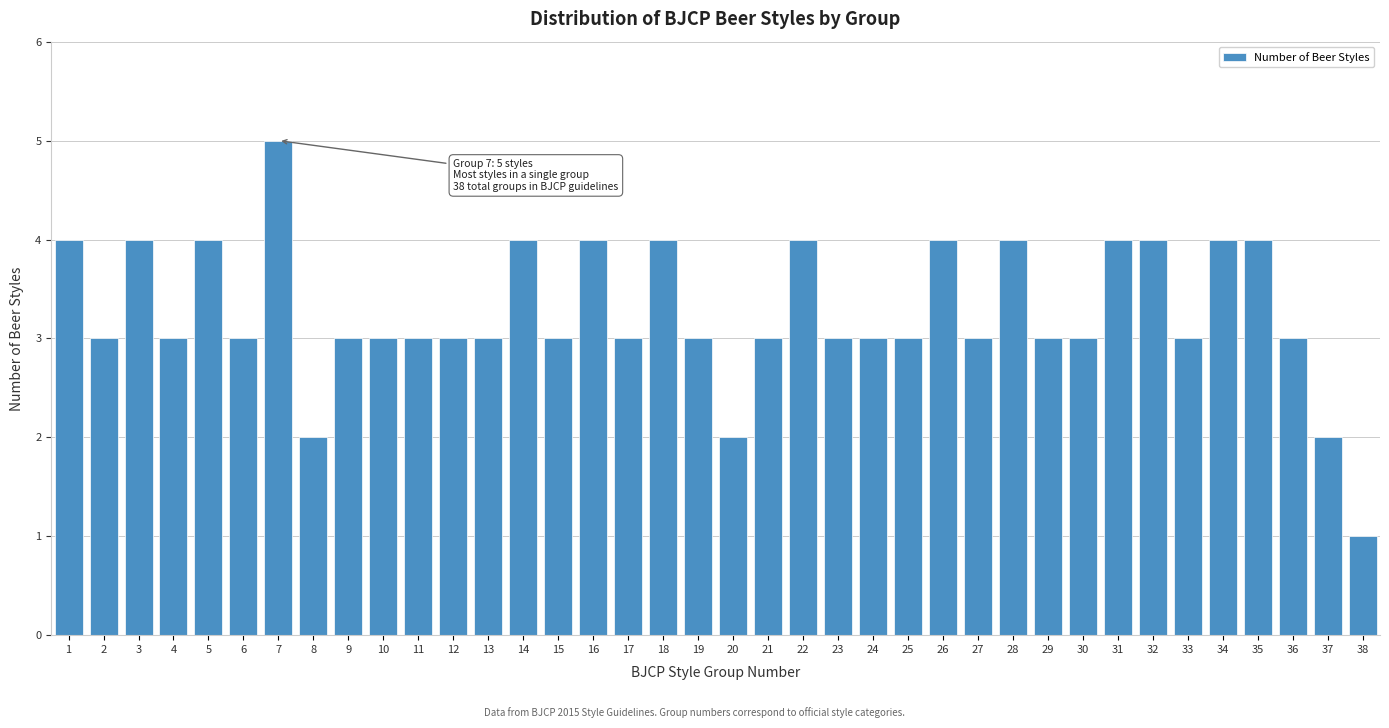

True or false: the data shows 3 at 14.

False